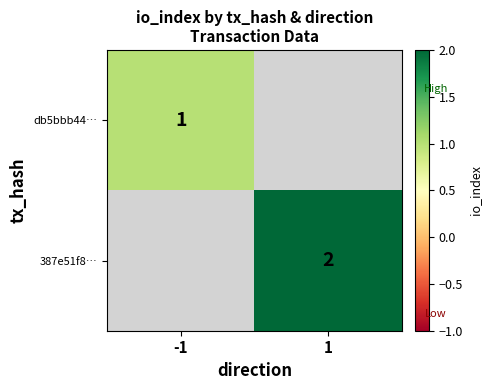

At how many categories does at least one series exceed 1?

1